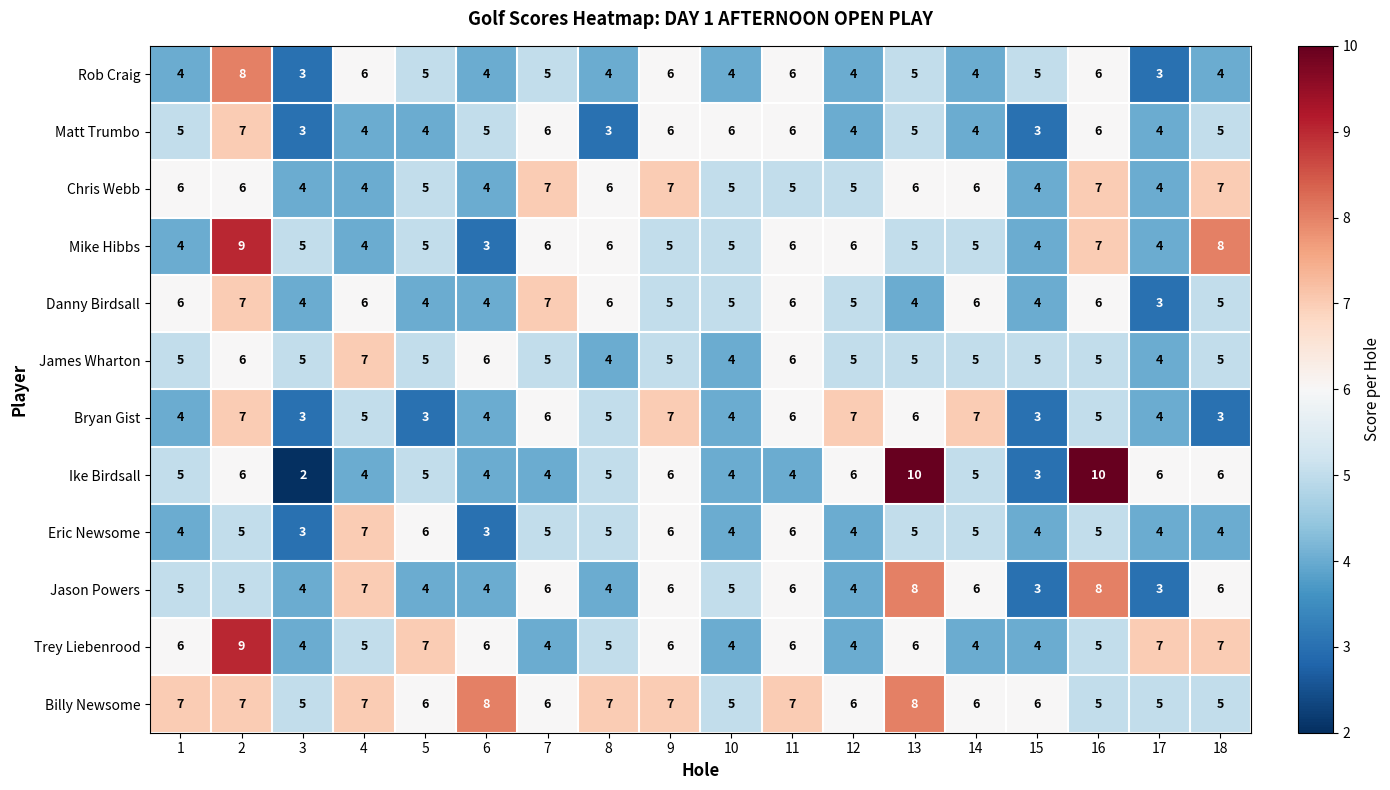

What is the sum of all Jason Powers values?

94